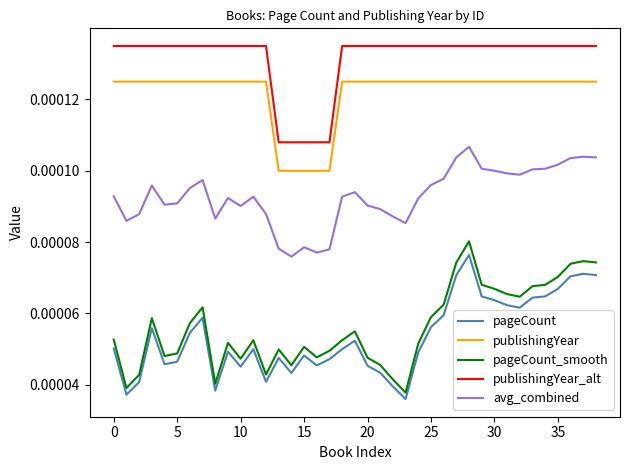

True or false: publishingYear_alt and avg_combined cross at least once.

False